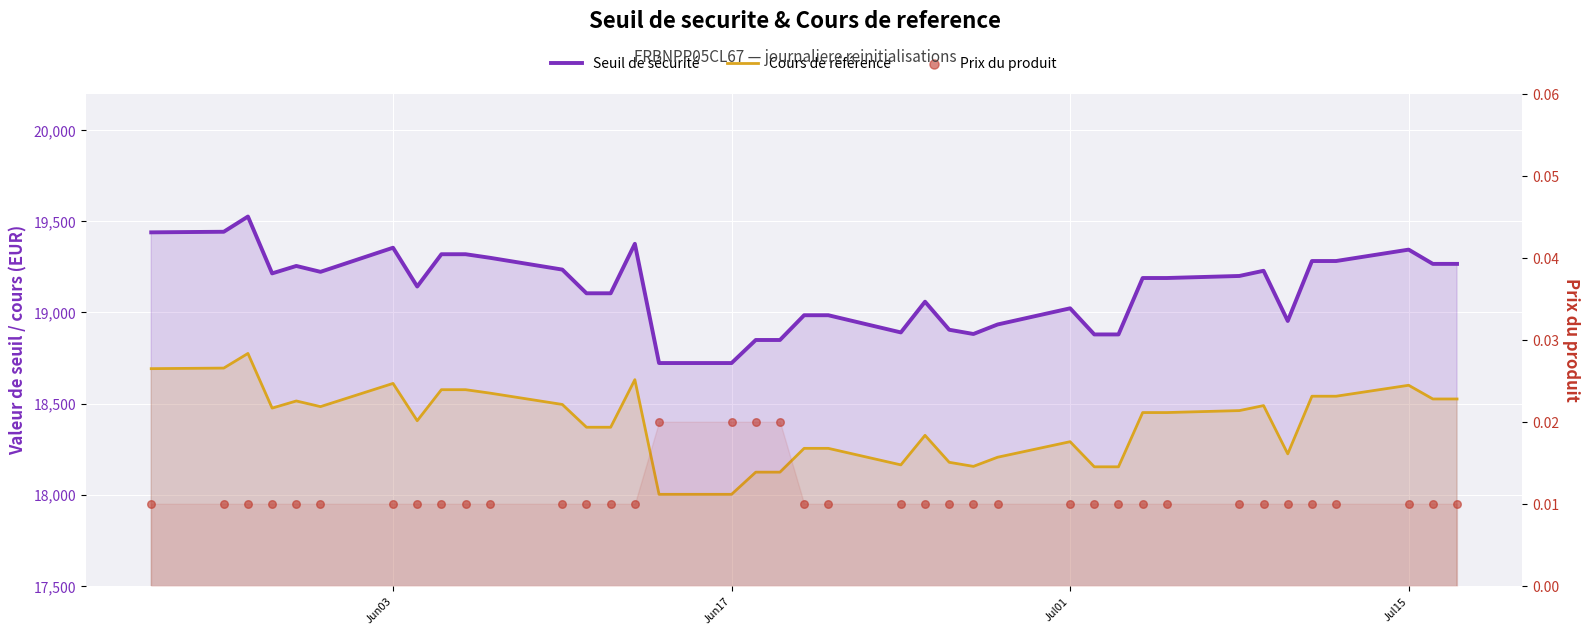

Which series has the largest Y range (max minus min)?

Seuil de sécurité